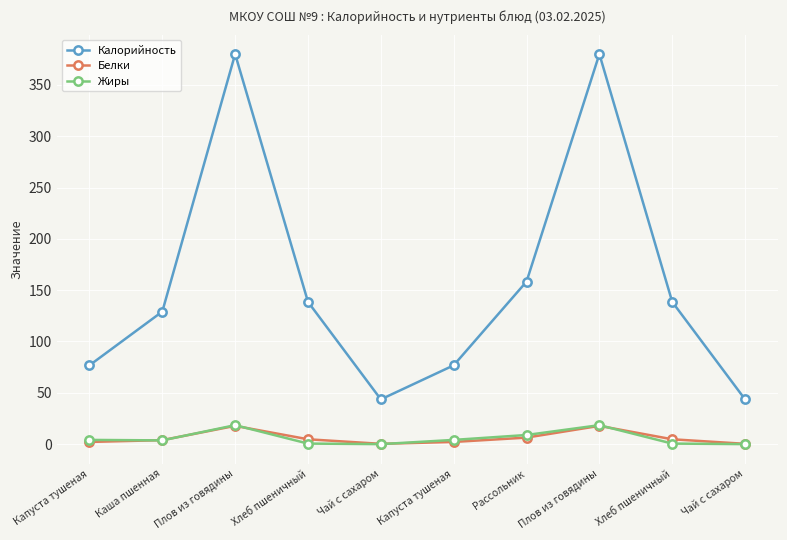

Reading right to left, what are all the values shown in this chart?

Калорийность: Чай с сахаром=43.6	Хлеб пшеничный=138.6	Плов из говядины=380.0	Рассольник=158.3	Капуста тушеная=76.8	Чай с сахаром=43.6	Хлеб пшеничный=138.6	Плов из говядины=380.0	Каша пшенная=129.1	Капуста тушеная=76.8
Белки: Чай с сахаром=0.3	Хлеб пшеничный=4.7	Плов из говядины=17.8	Рассольник=6.4	Капуста тушеная=2.1	Чай с сахаром=0.3	Хлеб пшеничный=4.7	Плов из говядины=17.8	Каша пшенная=3.9	Капуста тушеная=2.1
Жиры: Чай с сахаром=0.0	Хлеб пшеничный=0.5	Плов из говядины=18.5	Рассольник=8.9	Капуста тушеная=4.1	Чай с сахаром=0.0	Хлеб пшеничный=0.5	Плов из говядины=18.5	Каша пшенная=3.6	Капуста тушеная=4.1